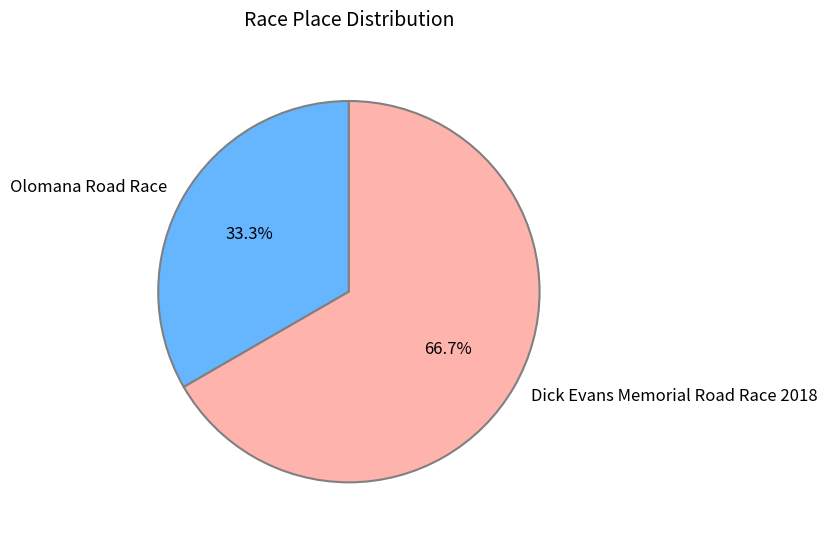

Count the number of slices in the pie.

2